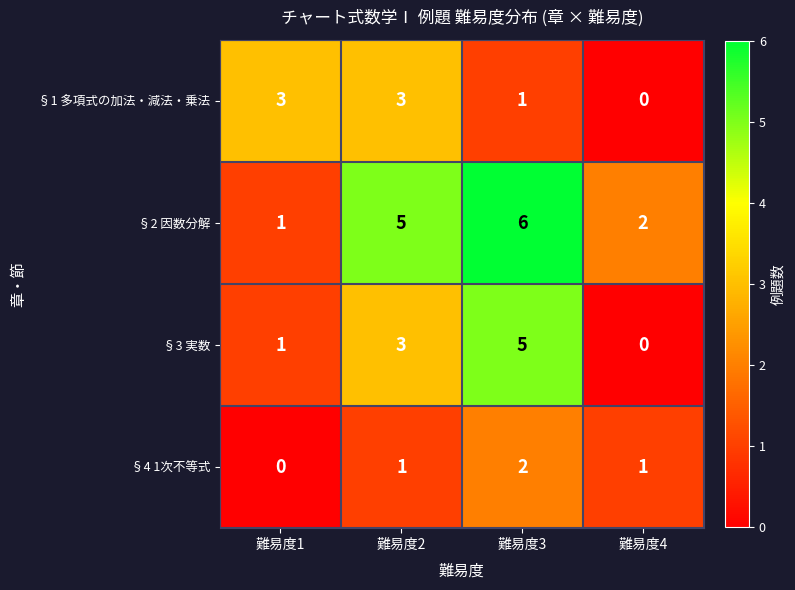

What is the spread (max minus min) of values at 難易度4?

2